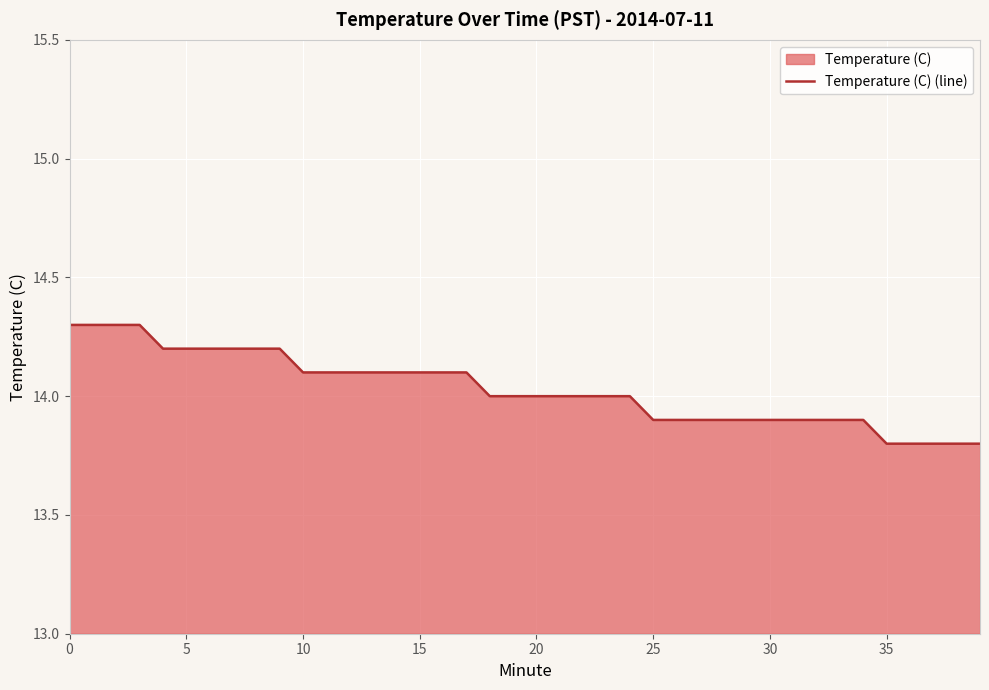

What is the difference between the values at 39 and 17?

0.3